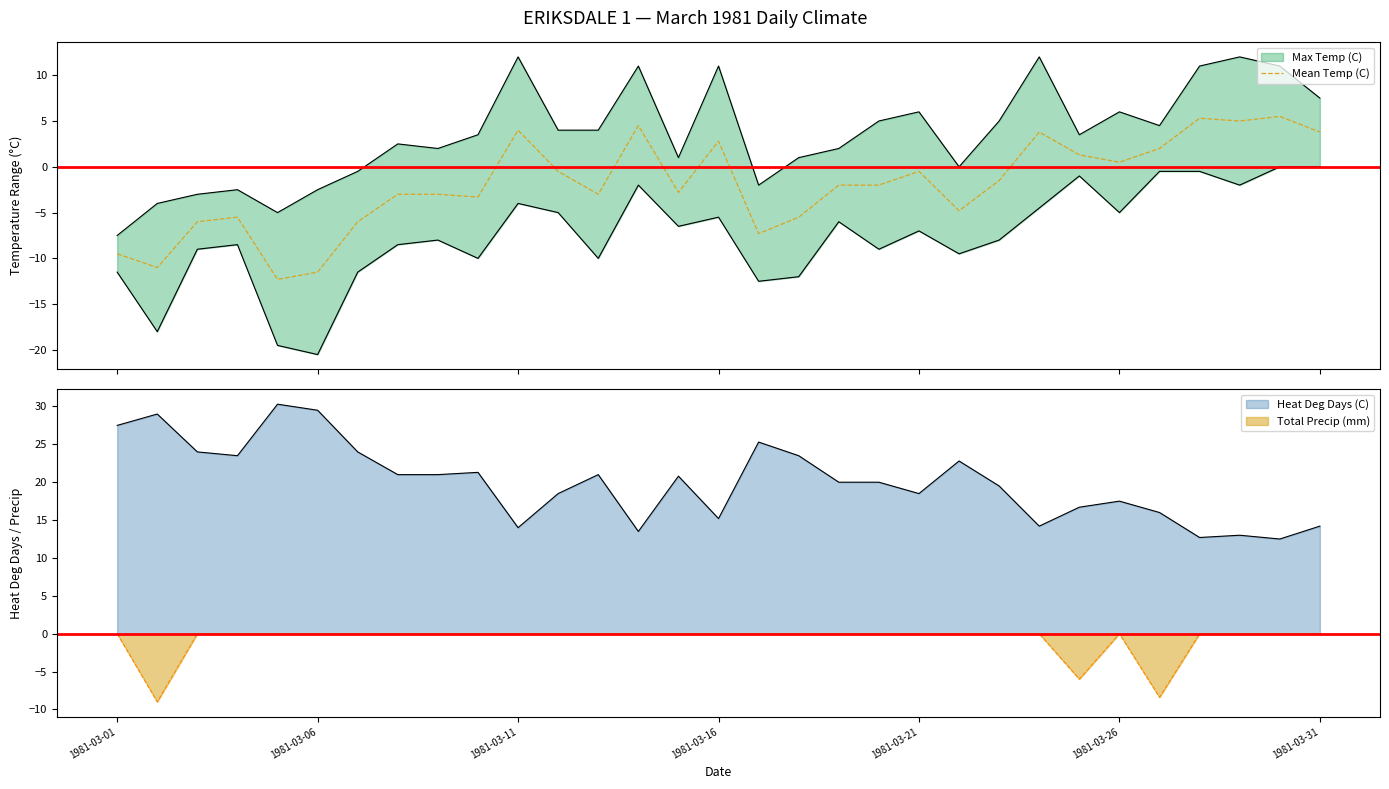

What is the maximum value for Mean Temp (C)?

5.5